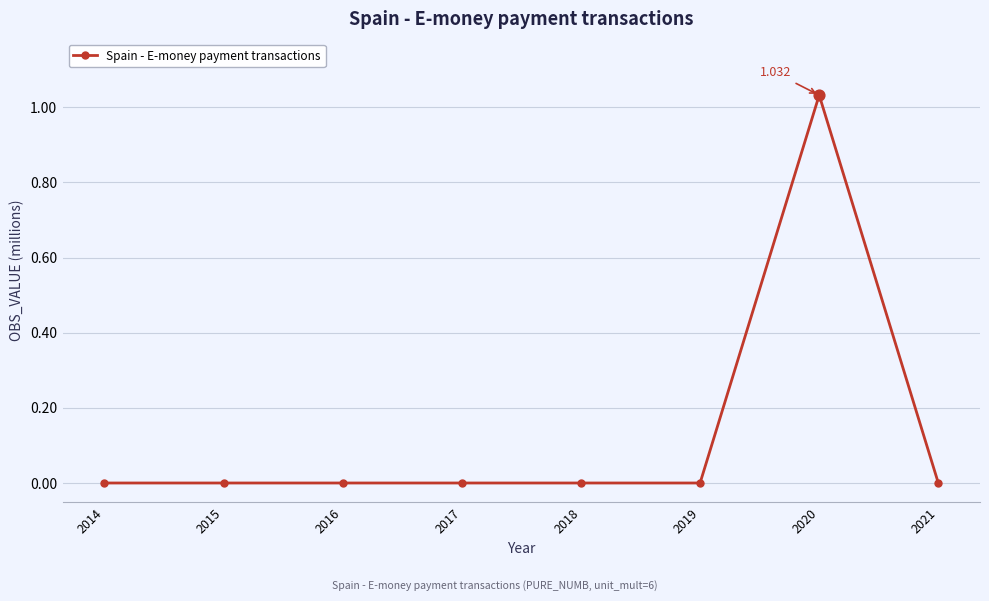

True or false: the data has more than 0 interior local peaks.

True